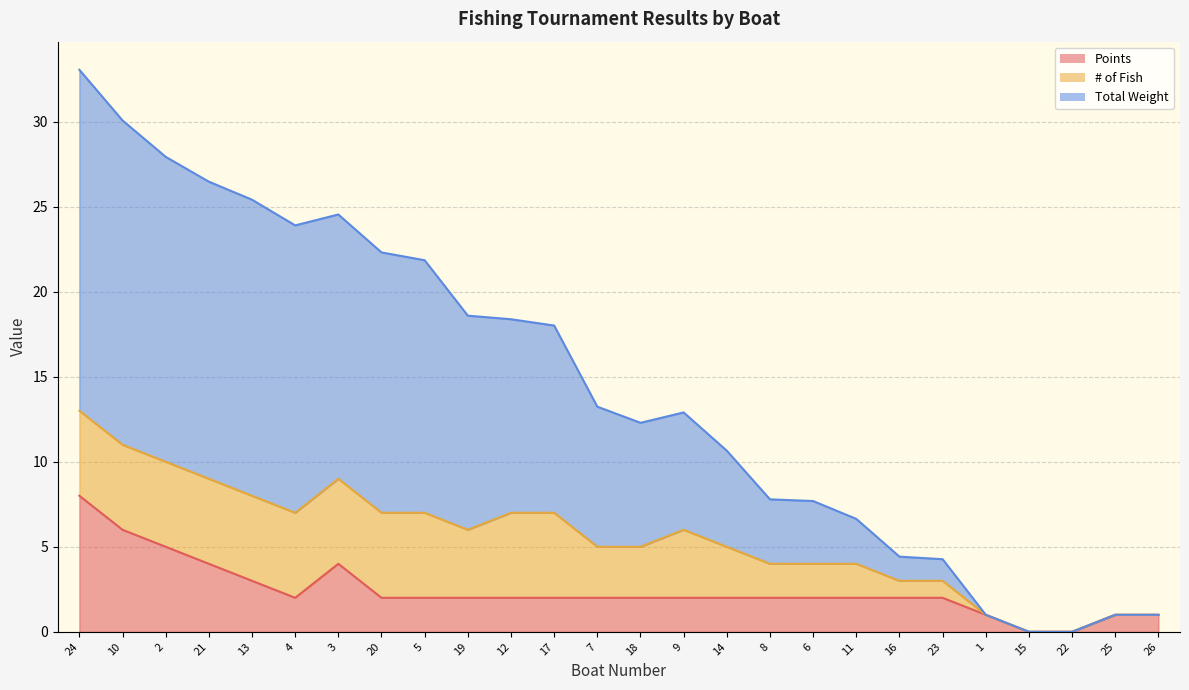

Read the Points value at 24.

8.0